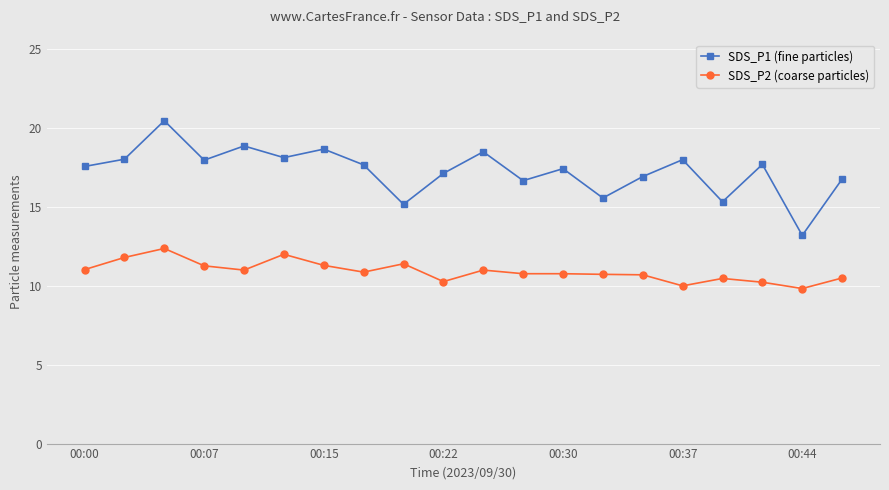

How many distinct data groups are displayed?

2